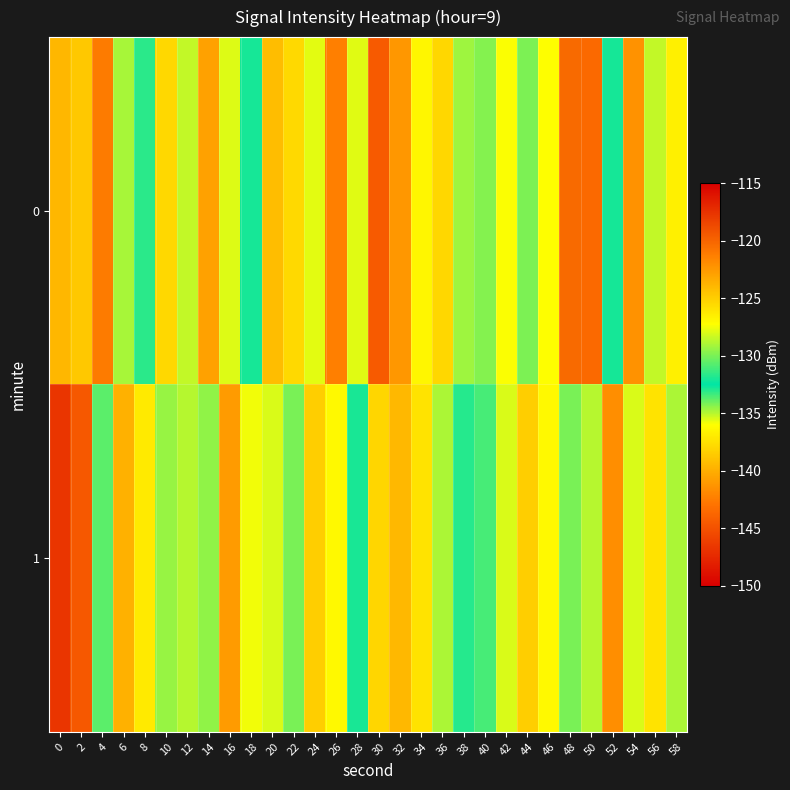

Reading left to right, extract all data points from this chart.

0: 0=-123.9	2=-124.8	4=-121.1	6=-134.8	8=-133.1	10=-137.9	12=-128.5	14=-122.9	16=-127.9	18=-132.8	20=-124.2	22=-137.9	24=-127.8	26=-121.4	28=-127.9	30=-144.4	32=-122.4	34=-126.8	36=-125.4	38=-129.2	40=-134.3	42=-127.4	44=-129.9	46=-127.3	48=-120.3	50=-143.5	52=-132.0	54=-122.2	56=-128.5	58=-126.6
1: 0=-146.7	2=-144.6	4=-130.6	6=-123.7	8=-126.3	10=-129.4	12=-128.8	14=-129.5	16=-122.6	18=-135.8	20=-128.0	22=-130.0	24=-125.0	26=-127.0	28=-132.0	30=-138.0	32=-124.0	34=-126.0	36=-129.0	38=-133.0	40=-131.0	42=-128.0	44=-125.0	46=-127.0	48=-130.0	50=-135.0	52=-122.0	54=-128.0	56=-126.0	58=-129.0